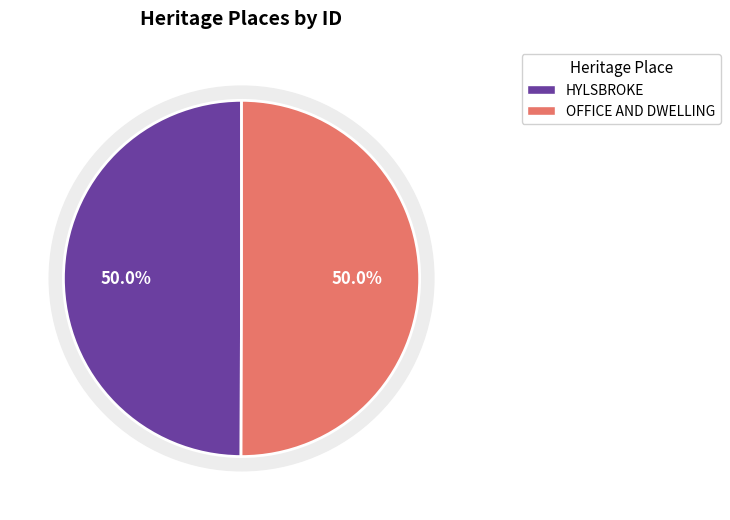

What percentage is the OFFICE AND DWELLING slice, to the nearest percent?

50%